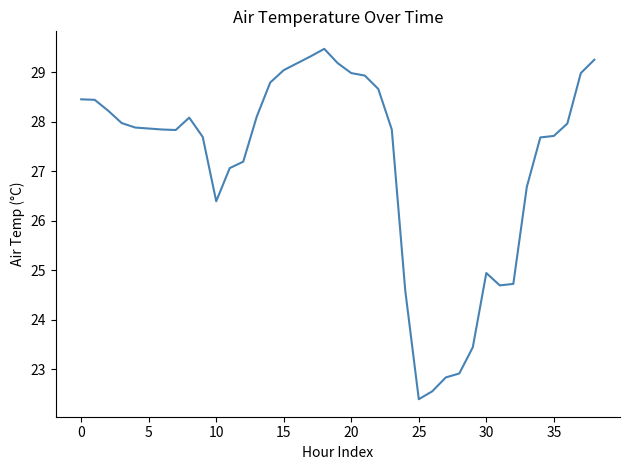

What is the average value?

27.2